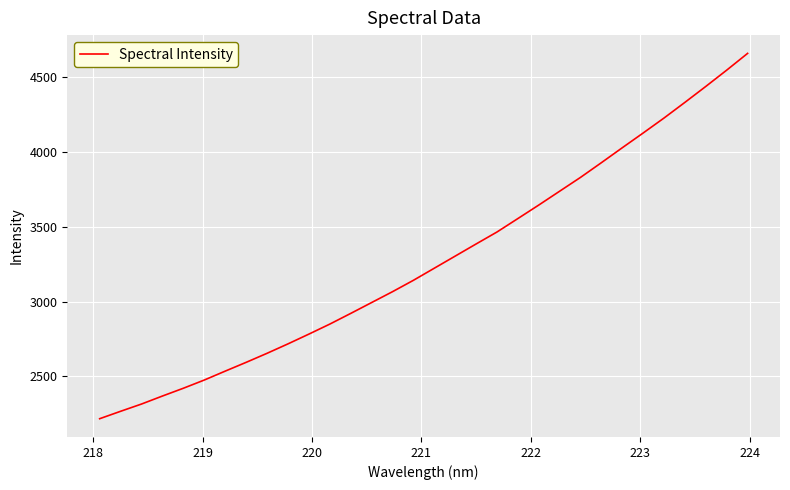

What is the difference between the maximum and minimum values?

2440.1